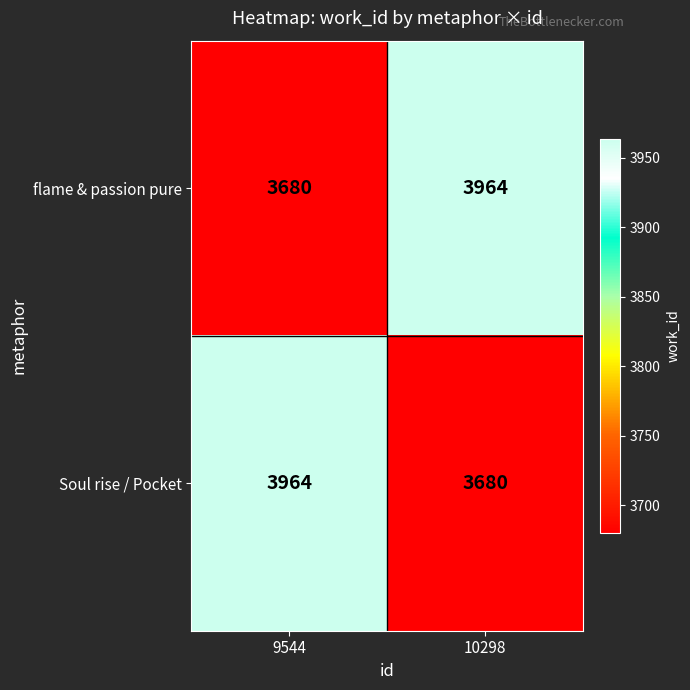

At how many categories does at least one series exceed 3707?

2